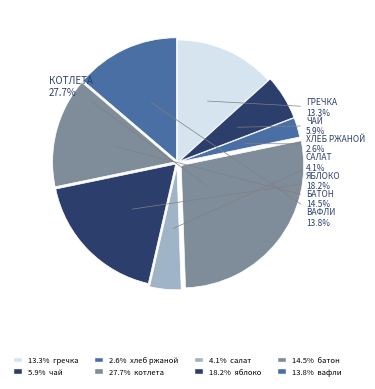

Count the number of slices in the pie.

8